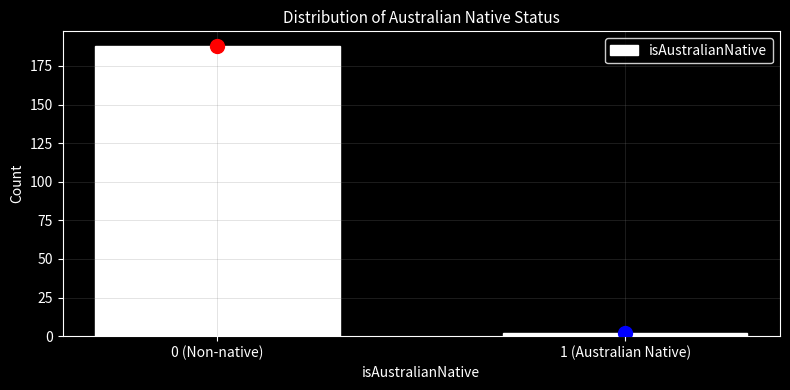

Reading left to right, transcribe all the data shown in this chart.

0 (Non-native)=188	1 (Australian Native)=2